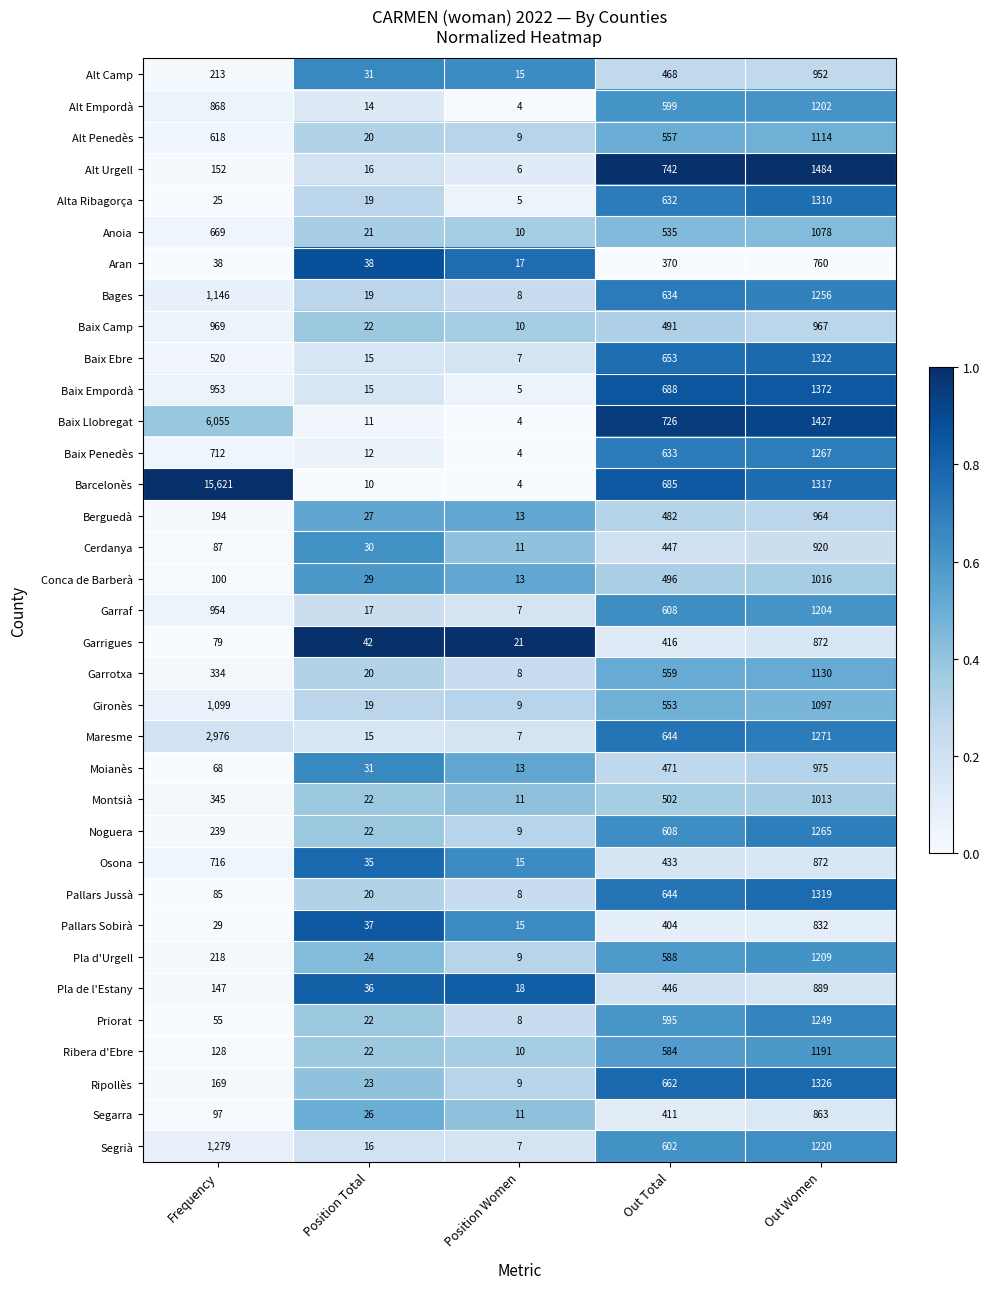

Rank the categories by Ripollès value from lowest to highest.

Position Women, Position Total, Frequency, Out Total, Out Women